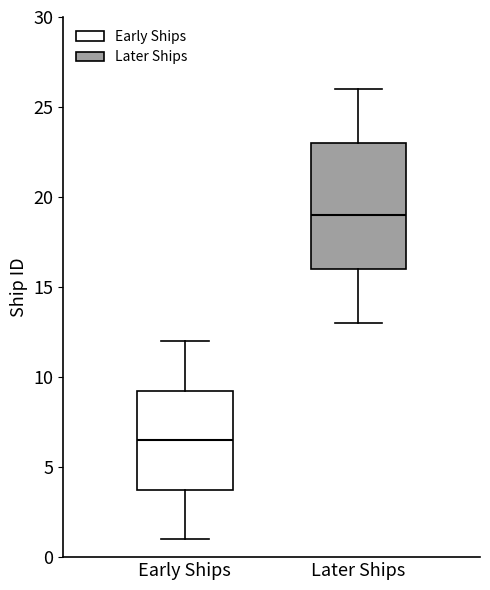

Which box's median line is the highest?

Later Ships